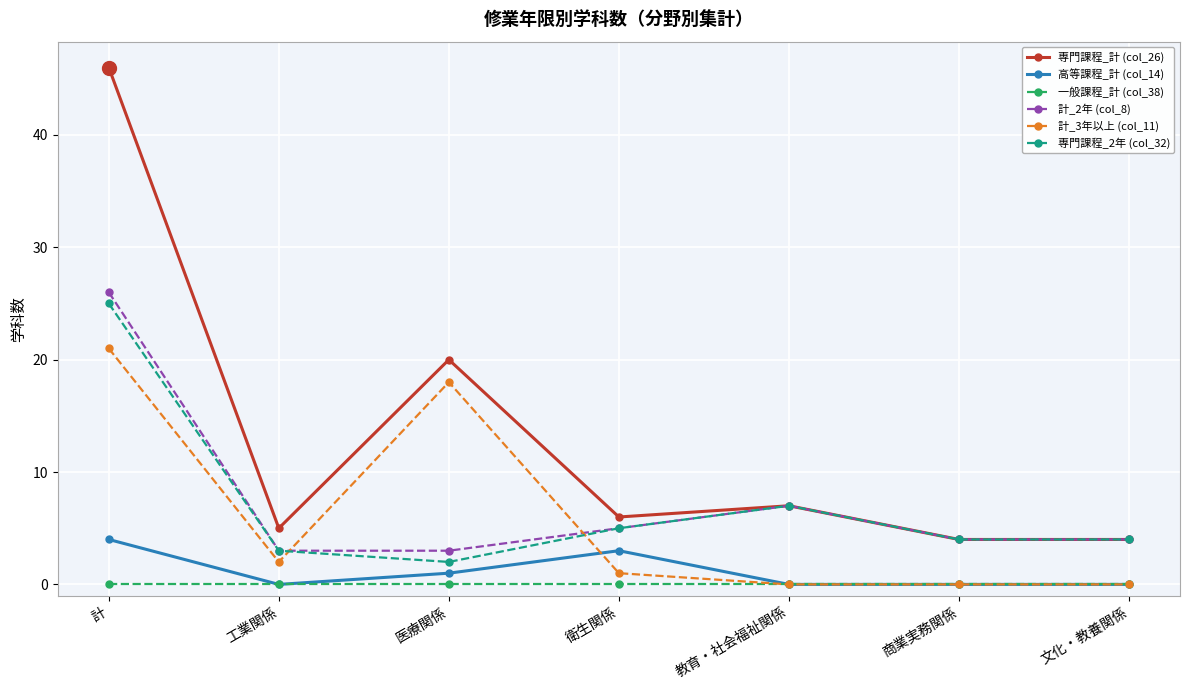

Reading right to left, what are all the values shown in this chart?

専門課程_計 (col_26): 文化・教養関係=4	商業実務関係=4	教育・社会福祉関係=7	衛生関係=6	医療関係=20	工業関係=5	計=46
高等課程_計 (col_14): 文化・教養関係=0	商業実務関係=0	教育・社会福祉関係=0	衛生関係=3	医療関係=1	工業関係=0	計=4
一般課程_計 (col_38): 文化・教養関係=0	商業実務関係=0	教育・社会福祉関係=0	衛生関係=0	医療関係=0	工業関係=0	計=0
計_2年 (col_8): 文化・教養関係=4	商業実務関係=4	教育・社会福祉関係=7	衛生関係=5	医療関係=3	工業関係=3	計=26
計_3年以上 (col_11): 文化・教養関係=0	商業実務関係=0	教育・社会福祉関係=0	衛生関係=1	医療関係=18	工業関係=2	計=21
専門課程_2年 (col_32): 文化・教養関係=4	商業実務関係=4	教育・社会福祉関係=7	衛生関係=5	医療関係=2	工業関係=3	計=25